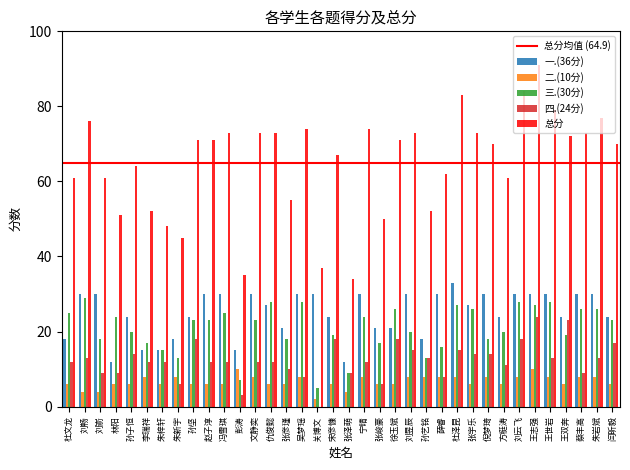

Count the 一.(36分) values in the range 21 to 30.

27